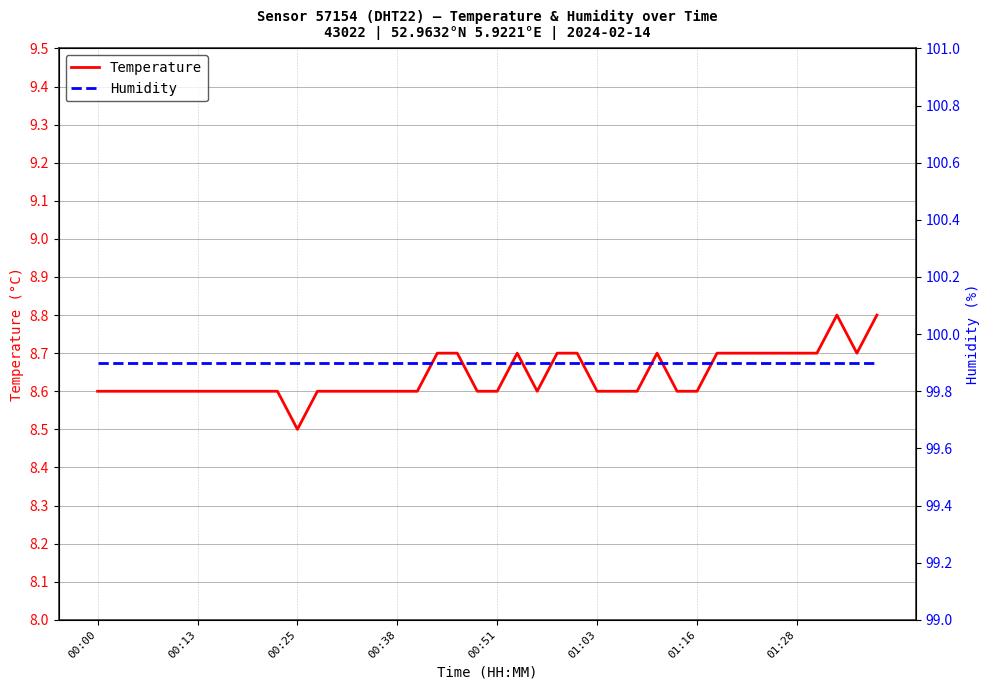

True or false: Temperature has a value of 5.5 at 00:38.

False